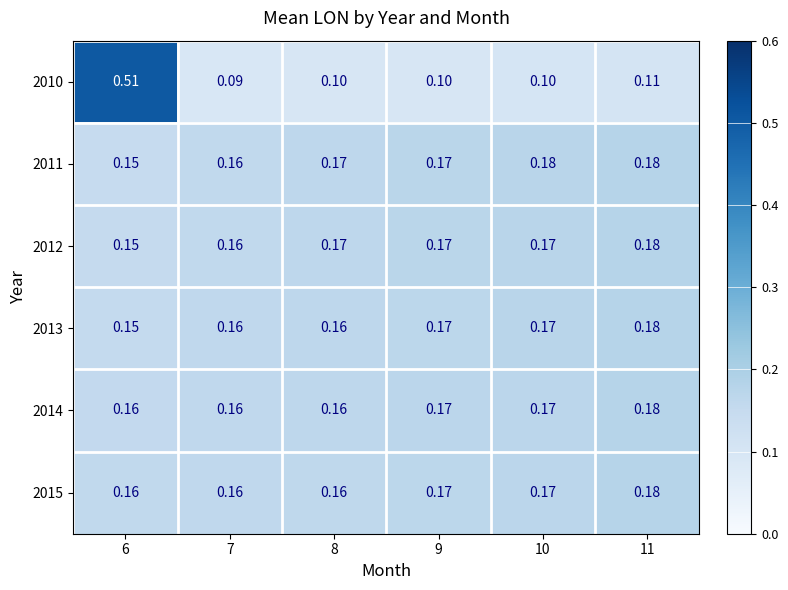

Is the value of 2015 at 11 greater than the value of 2010 at 10?

Yes